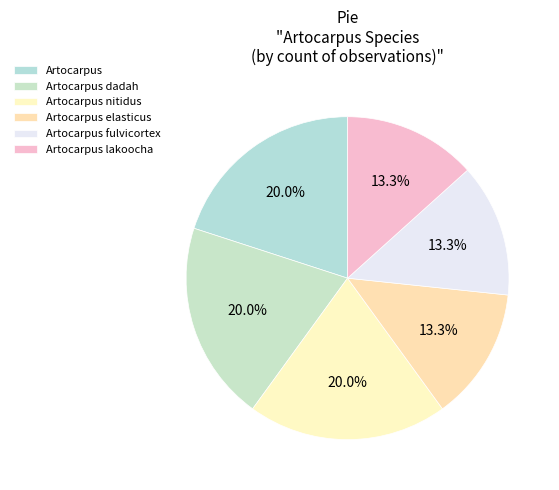

Is there any slice that represents more than half of the pie?

No